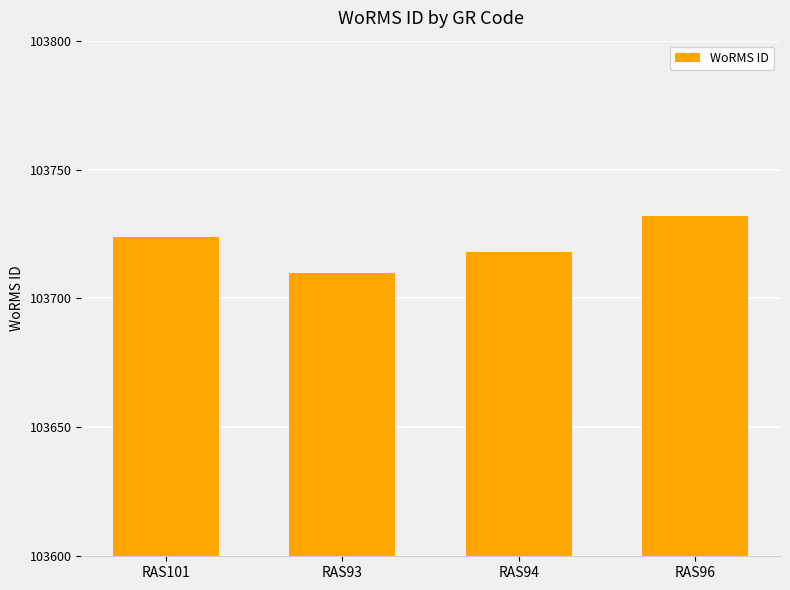

What is the change in value from RAS93 to RAS94?

+8